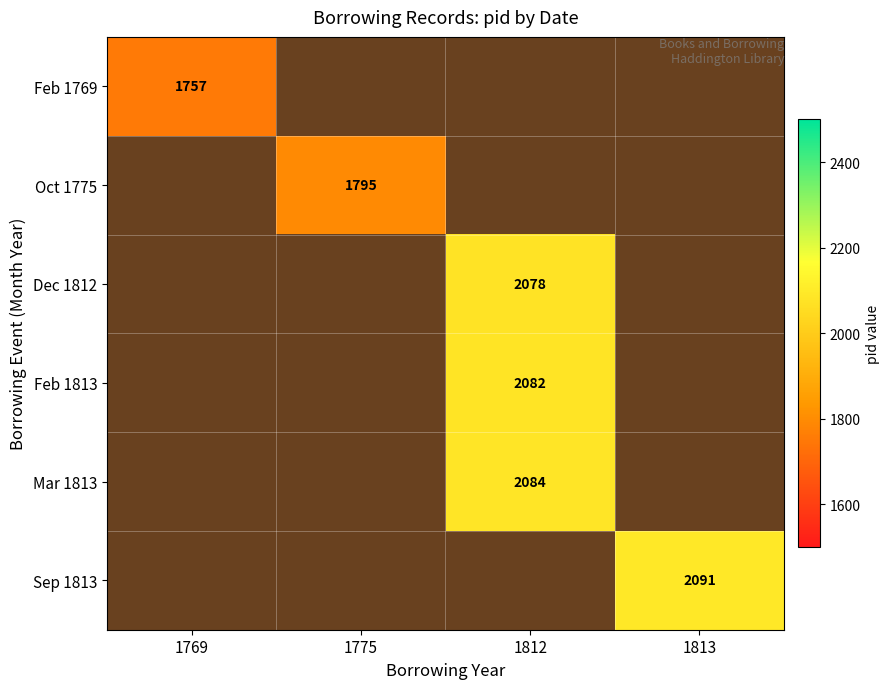

Is it true that Oct 1775 equals 2881.6 at 1775?

False